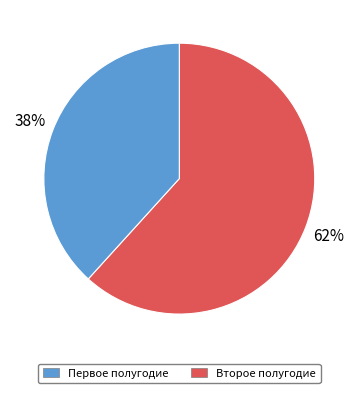

To the nearest percent, what is the average slice percentage?

50%